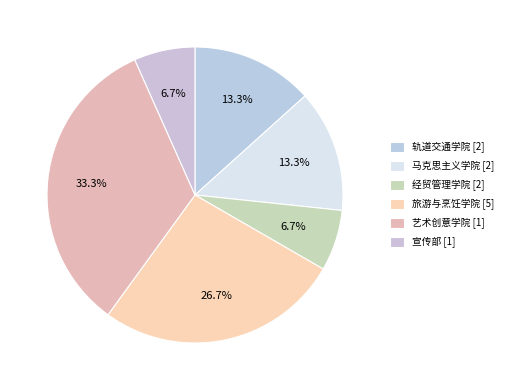

Approximately how many times larger is the value at 马克思主义学院 [2] compared to 宣传部 [1]?

2.0